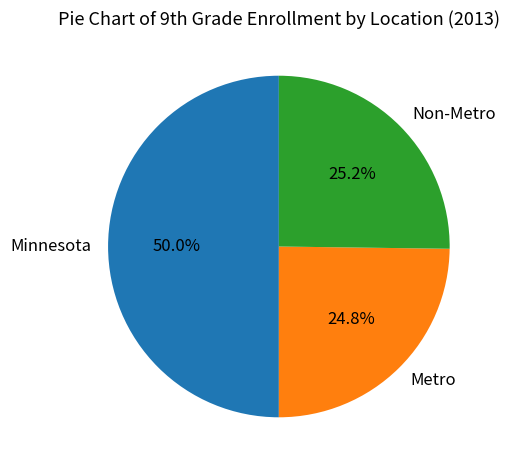

To the nearest percent, what is the combined percentage of Metro and Minnesota?

75%